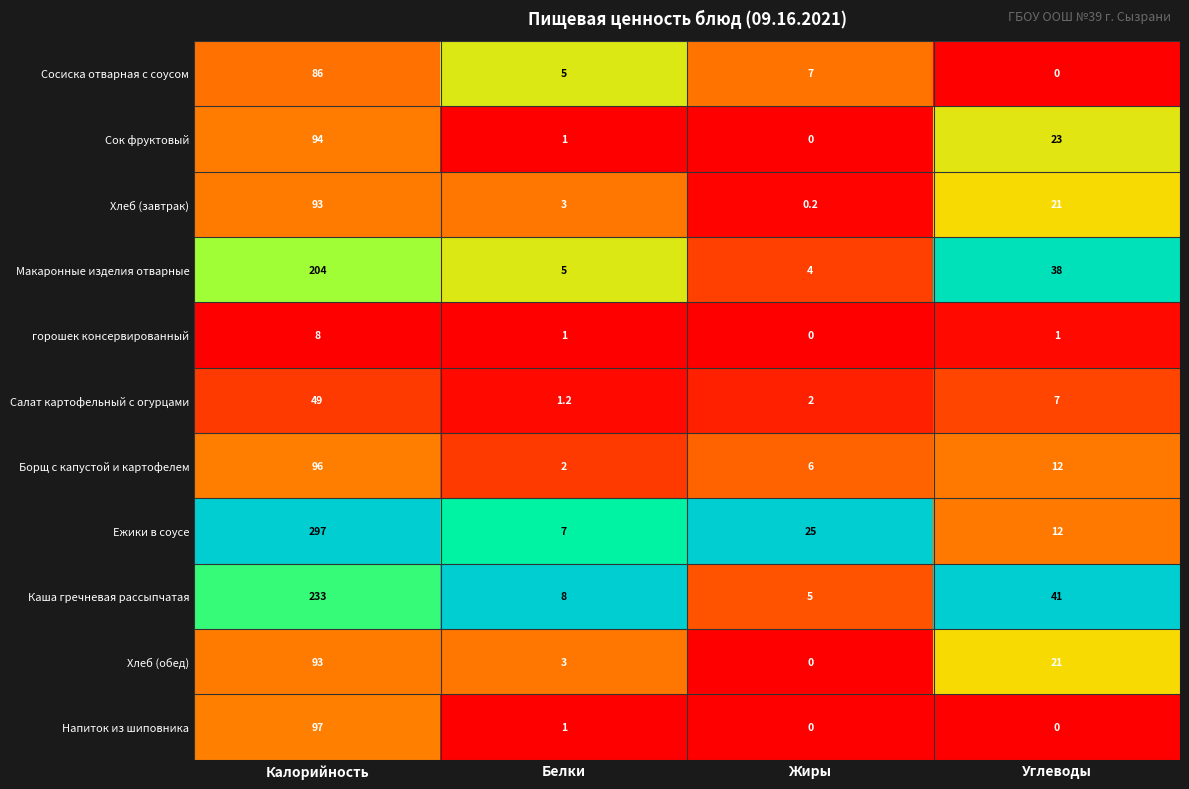

What is the difference between the maximum and minimum values in the Макаронные изделия отварные series?

200.0